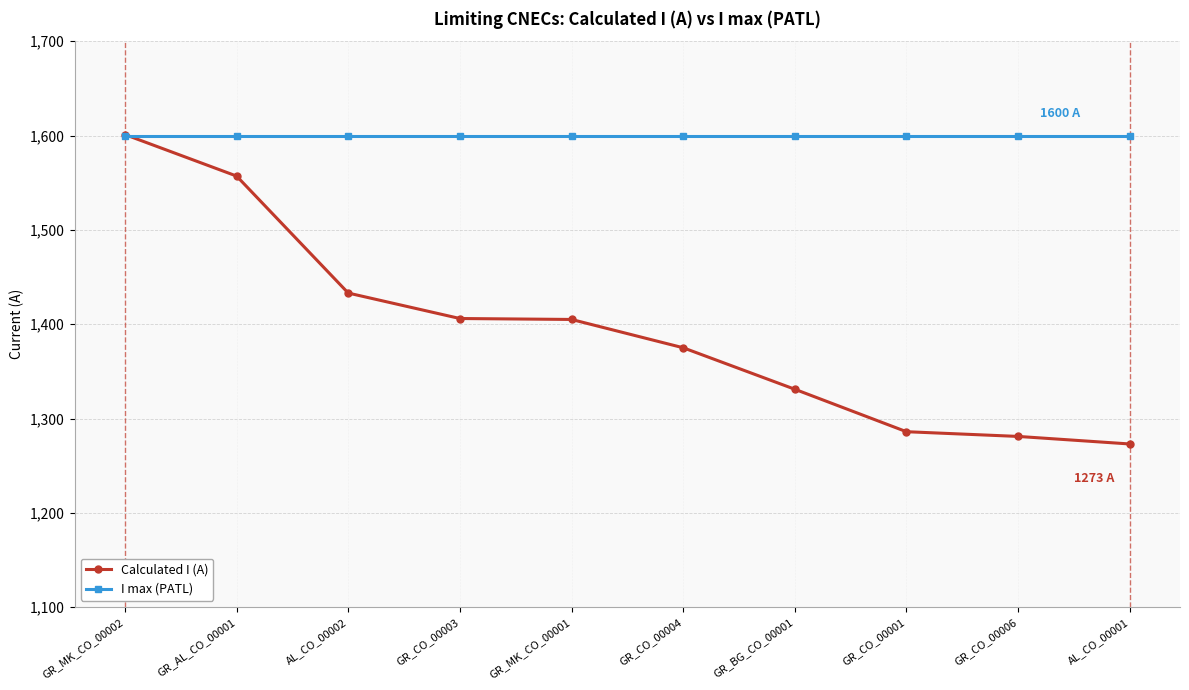

What is the approximate value of Calculated I (A) at GR_MK_CO_00001, to the nearest 5?

1405